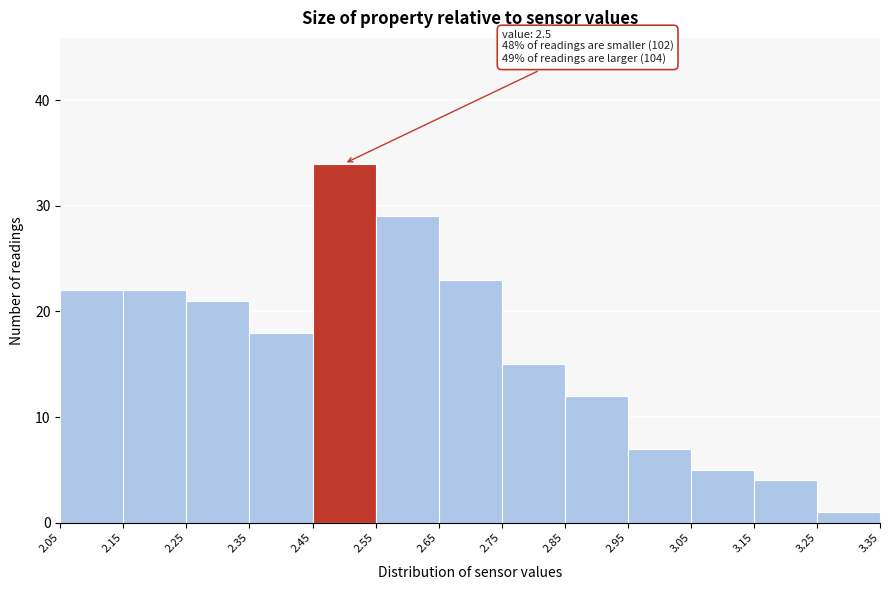

Which range on the x-axis has the tallest bar?

2.45 to 2.55